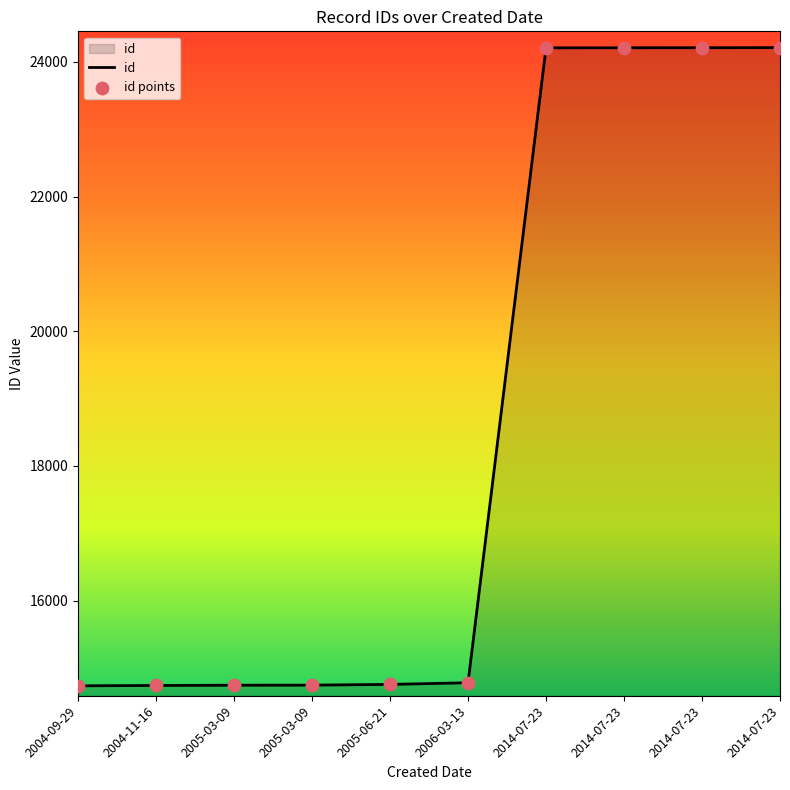

What is the ratio of the value at 2014-07-23 to the value at 2014-07-23?

1.0